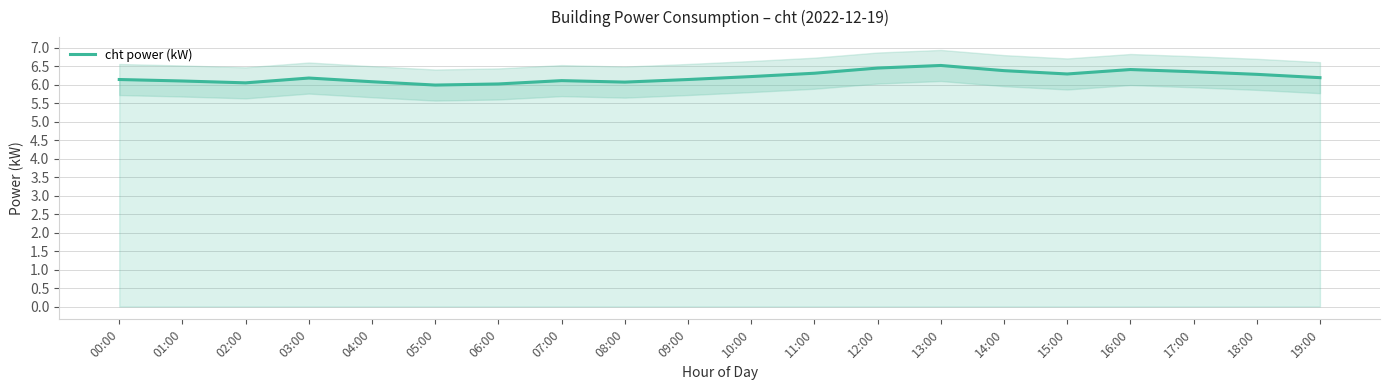

What is the ratio of the value at 00:00 to the value at 18:00?

1.0